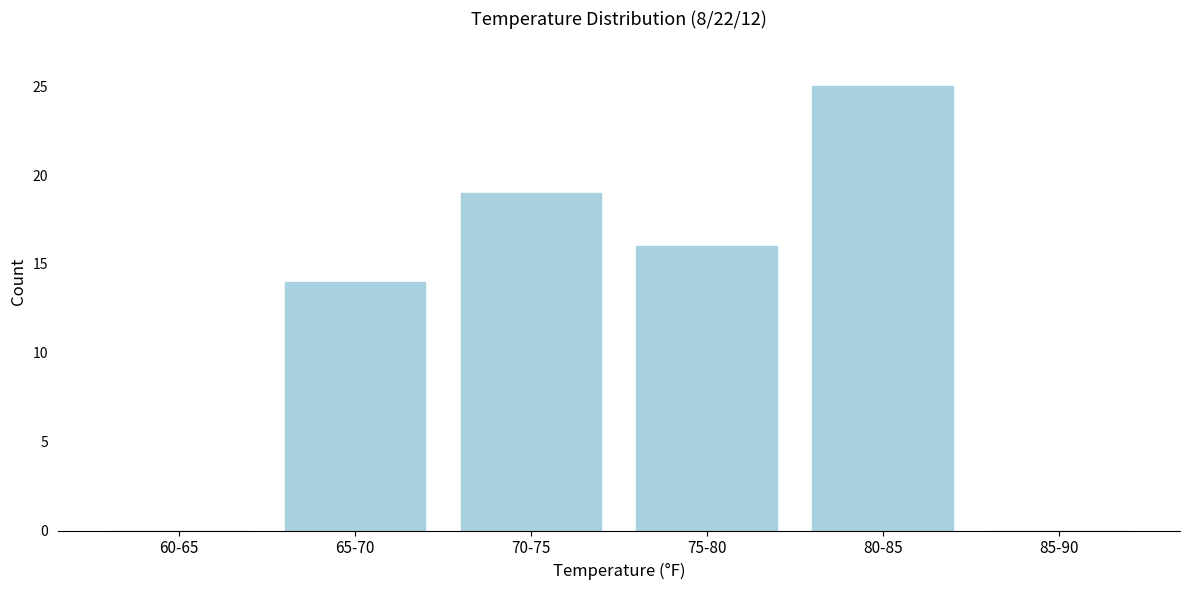

Reading right to left, what are all the values shown in this chart?

85-90=0	80-85=25	75-80=16	70-75=19	65-70=14	60-65=0